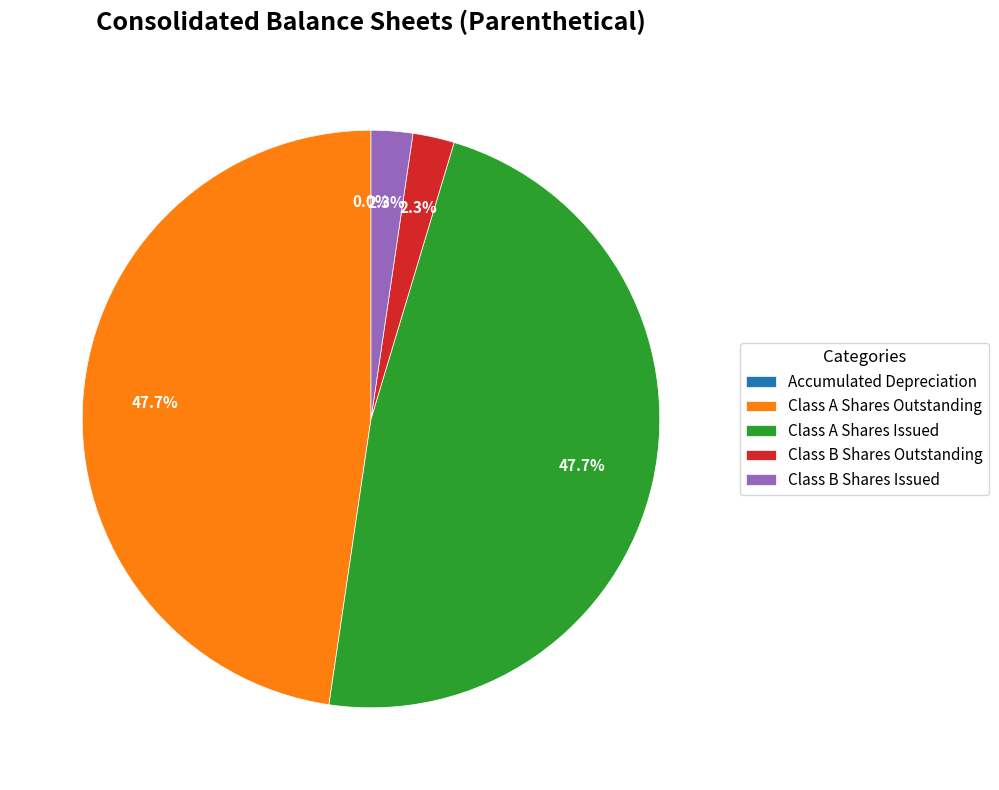

How much of the chart is everything except Class B Shares Issued?

97.7%